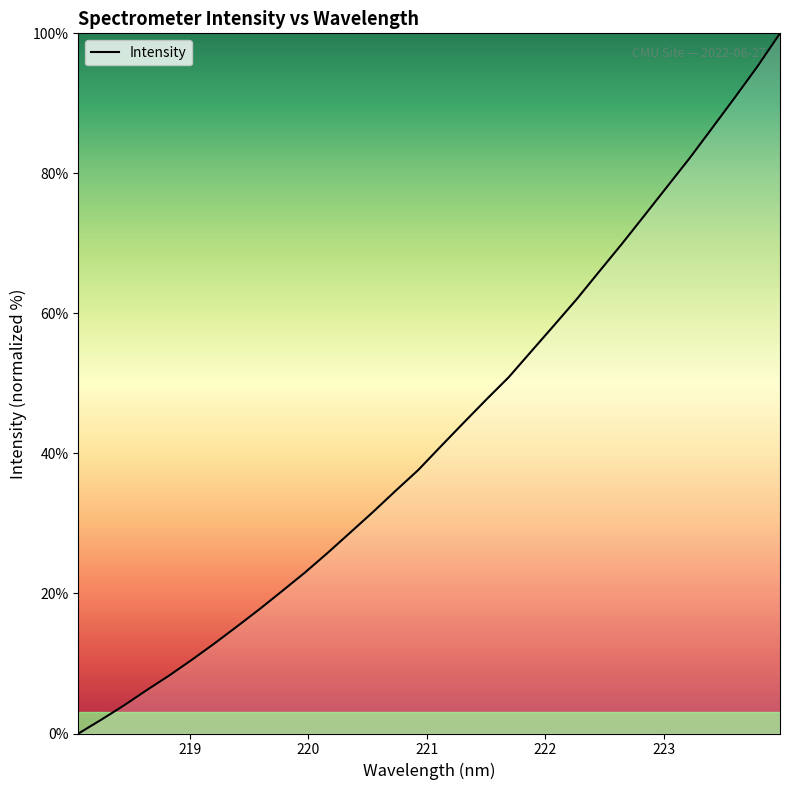

How many lines are shown in the chart?

1